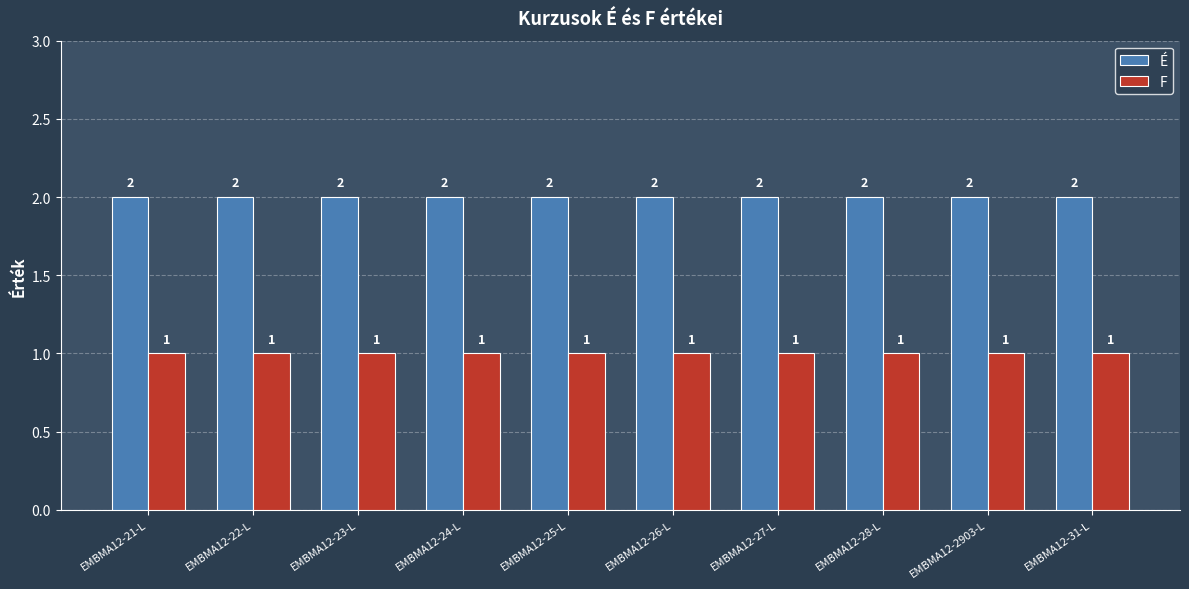

Are the bars grouped side by side (vs. stacked)?

Yes